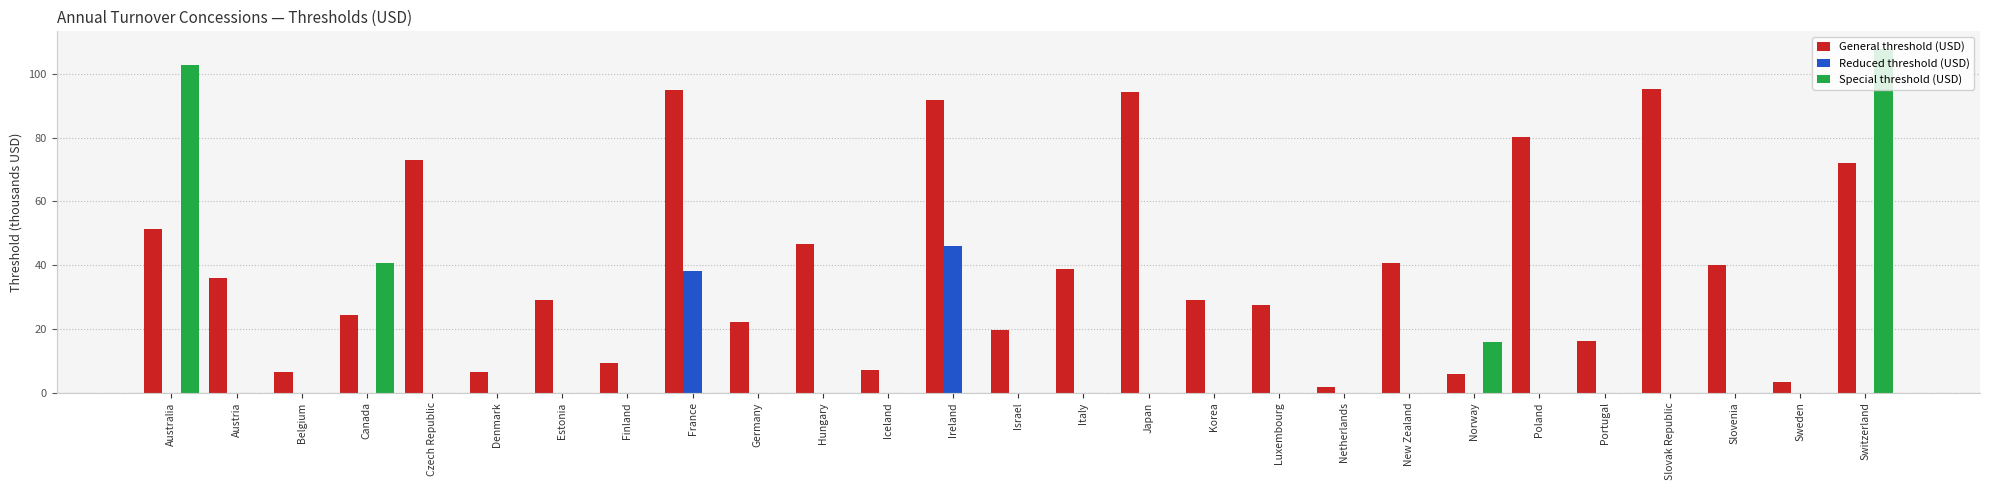

What is the sum of all General threshold (USD) values?

1063.2